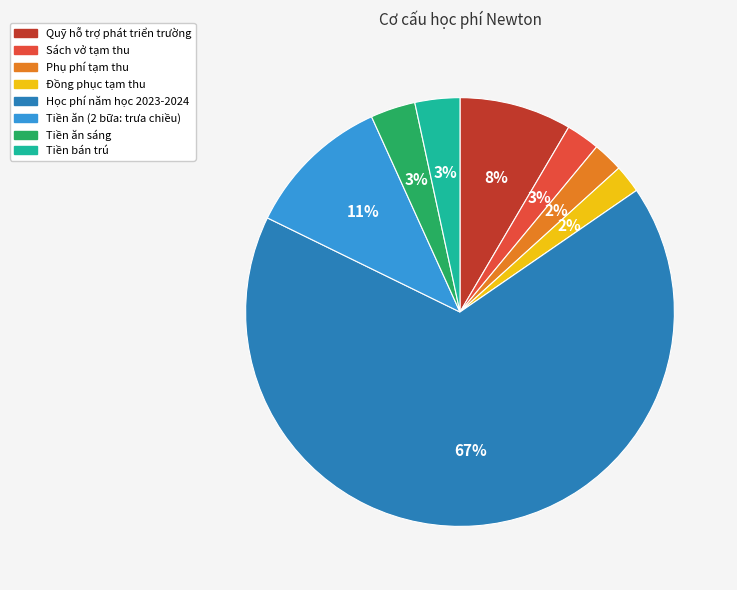

Count the number of slices in the pie.

8